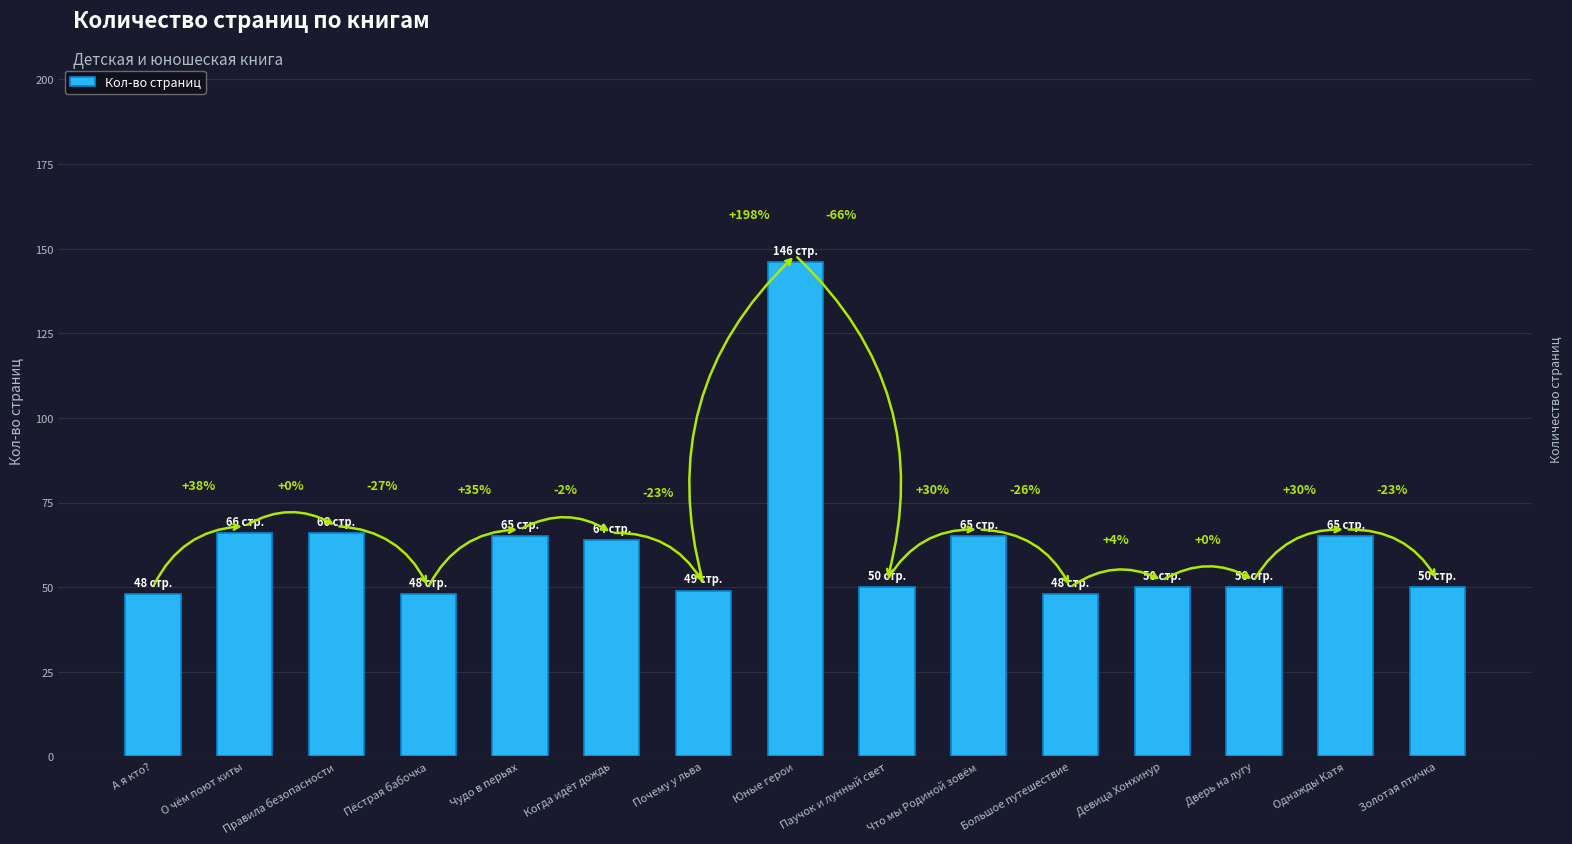

What is the greatest value displayed?

146